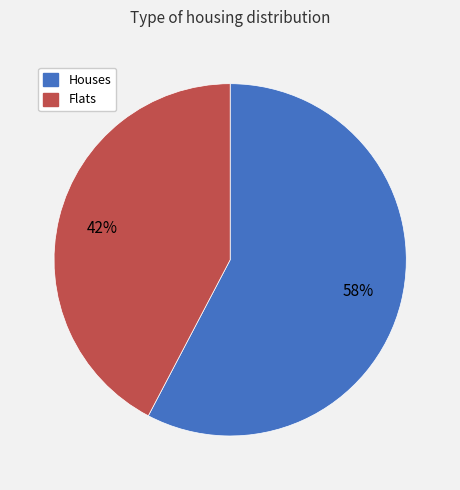

To the nearest percent, what is the average slice percentage?

50%